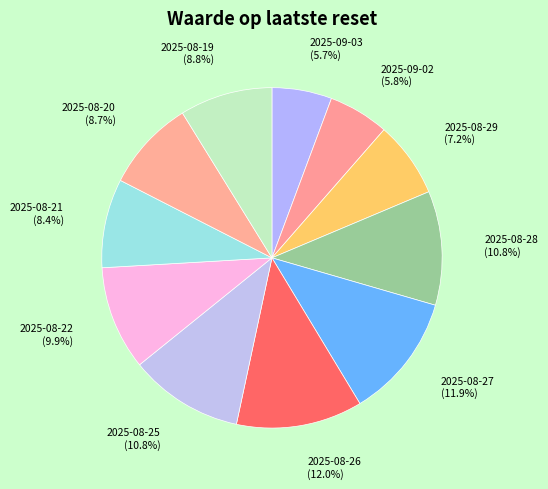

The 2025-08-25 slice represents 11% of the pie. True or false?

True